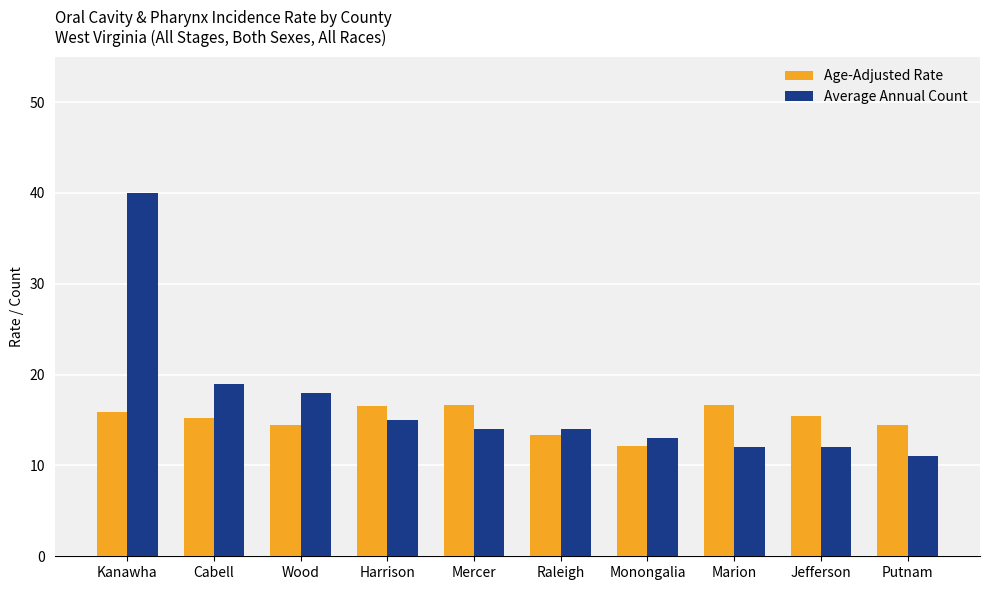

Rank the series by their average value, from highest to lowest.

Average Annual Count, Age-Adjusted Rate